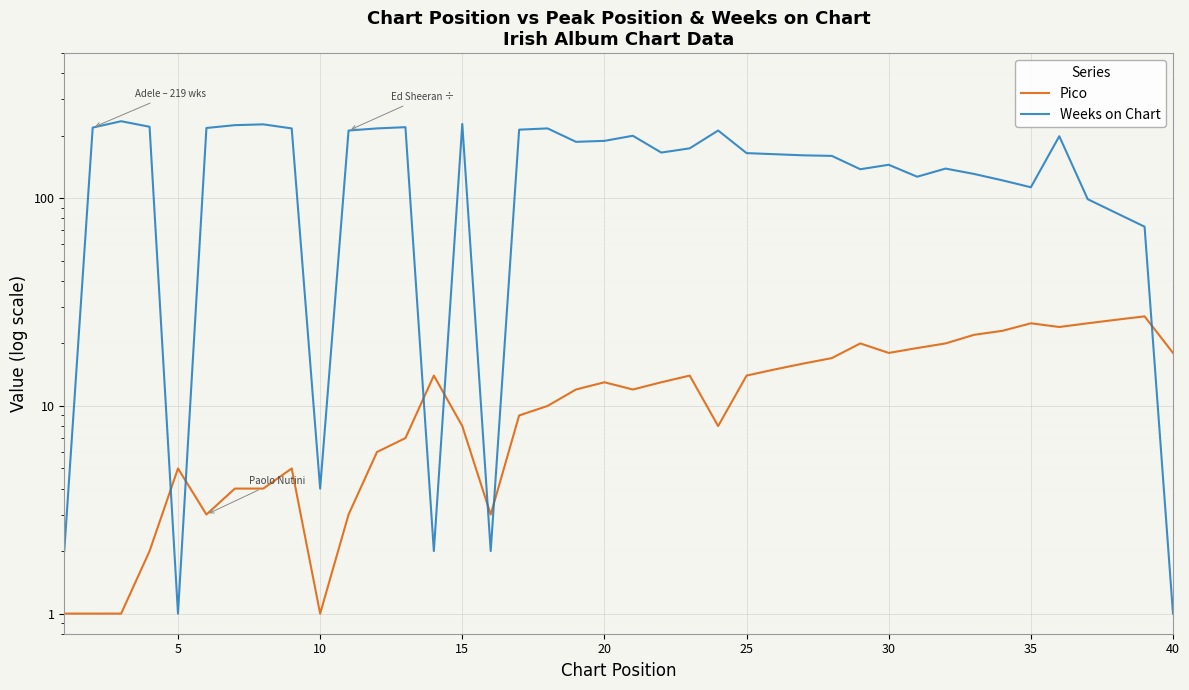

Reading left to right, list all the values displayed in this chart.

Pico: 1	1	1	2	5	3	4	4	5	1	3	6	7	14	8	3	9	10	12	13	12	13	14	8	14	15	16	17	20	18	19	20	22	23	25	24	25	26	27	18
Weeks on Chart: 2	219	235	221	1	218	225	227	217	4	212	217	220	2	228	2	214	217	187	189	200	166	174	212	165	163	161	160	138	145	127	139	131	122	113	199	99	85	73	1